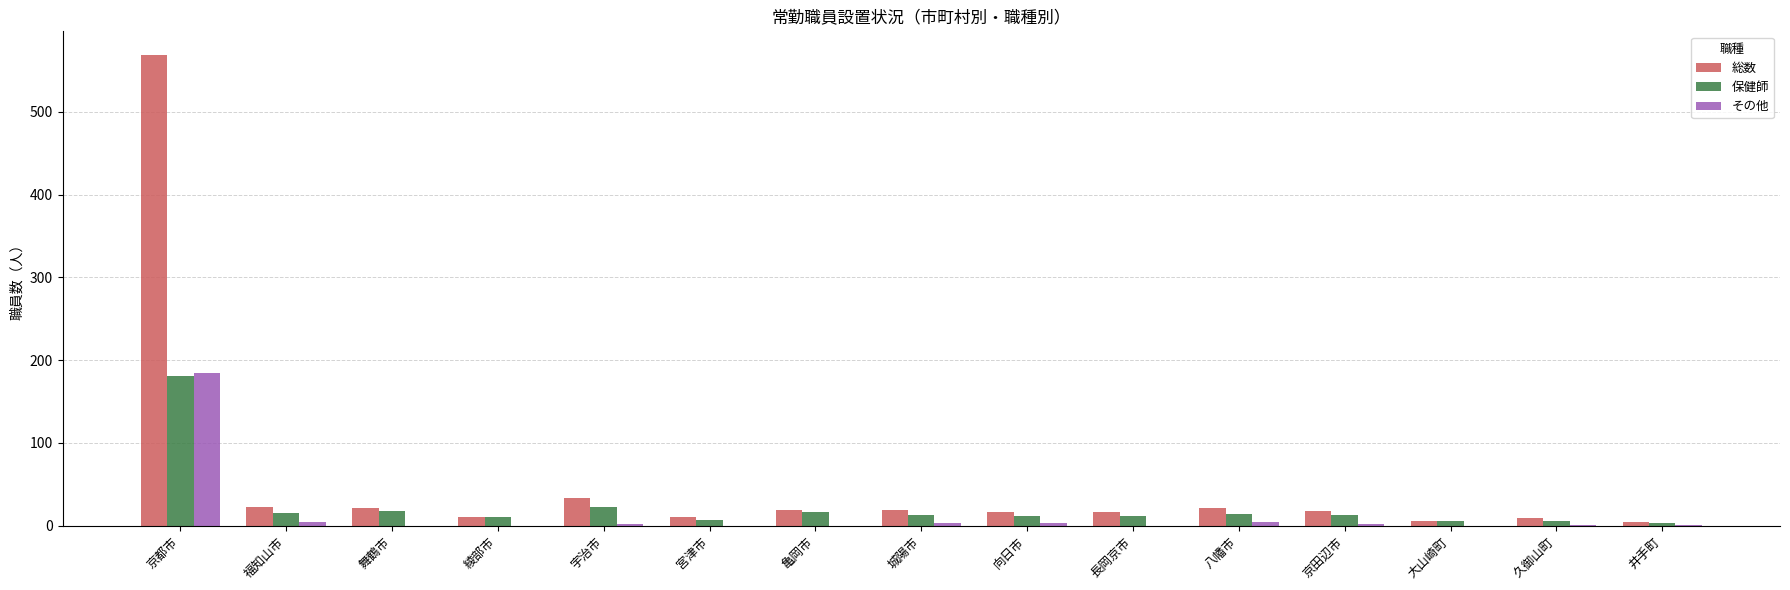

What is the difference between the 総数 values at 福知山市 and 久御山町?

14